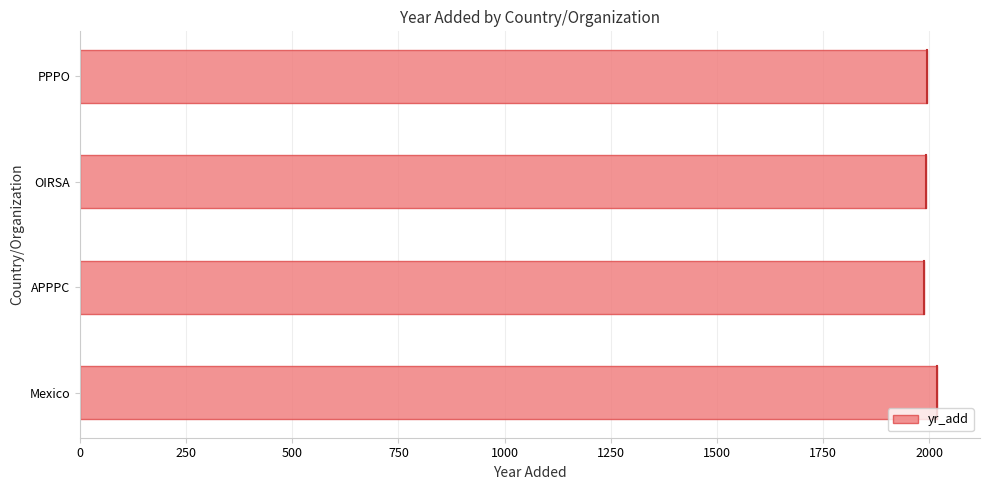

What value does the data have at PPPO?

1993